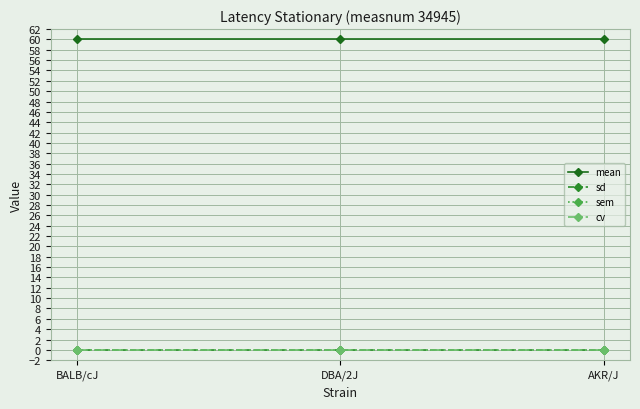

What position from the right is DBA/2J?

2